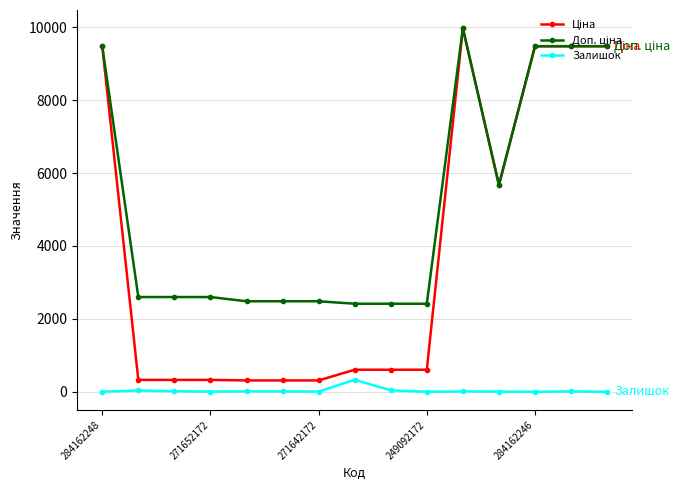

At how many categories does at least one series exceed 8877?

5